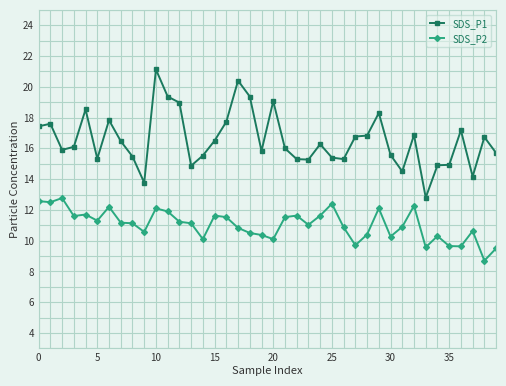

What is the smallest value displayed?

8.7